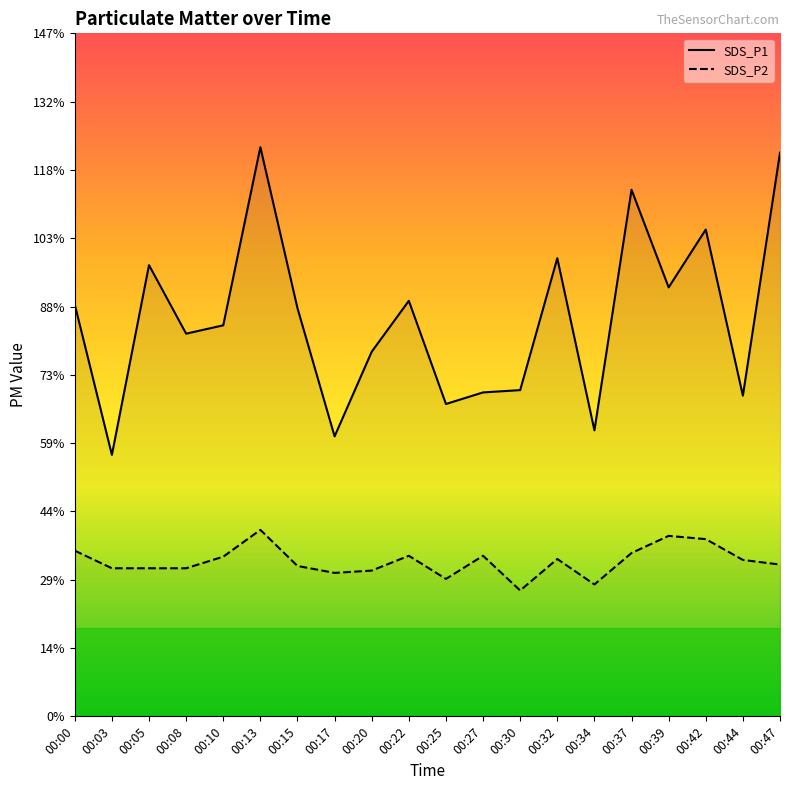

At which label does SDS_P1 first exceed 8?

00:00